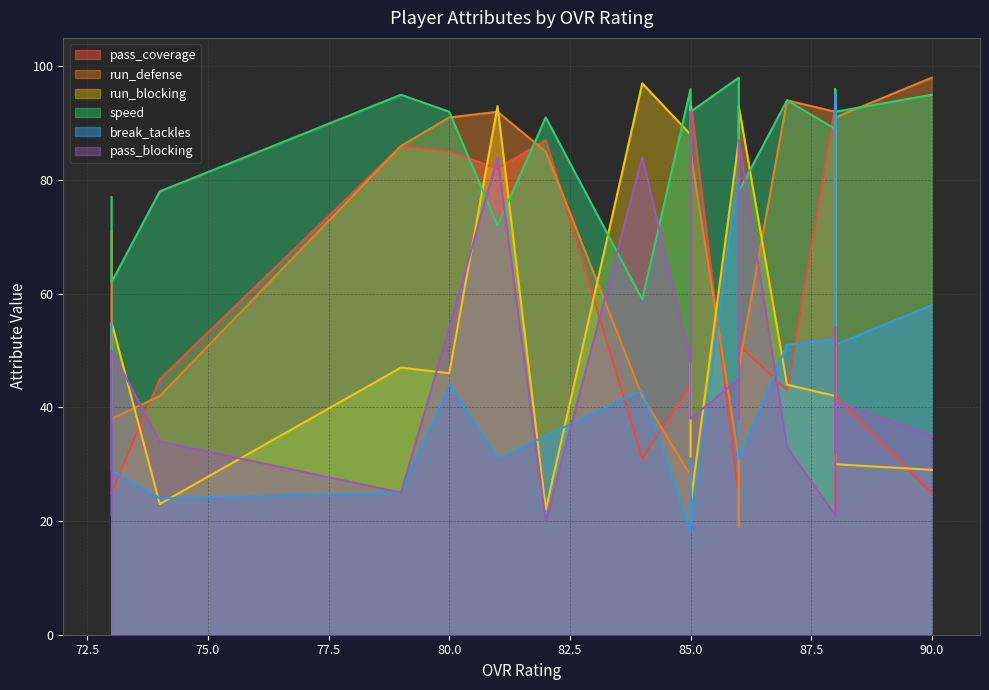

Is the value of speed at 87 greater than the value of run_defense at 82?

Yes